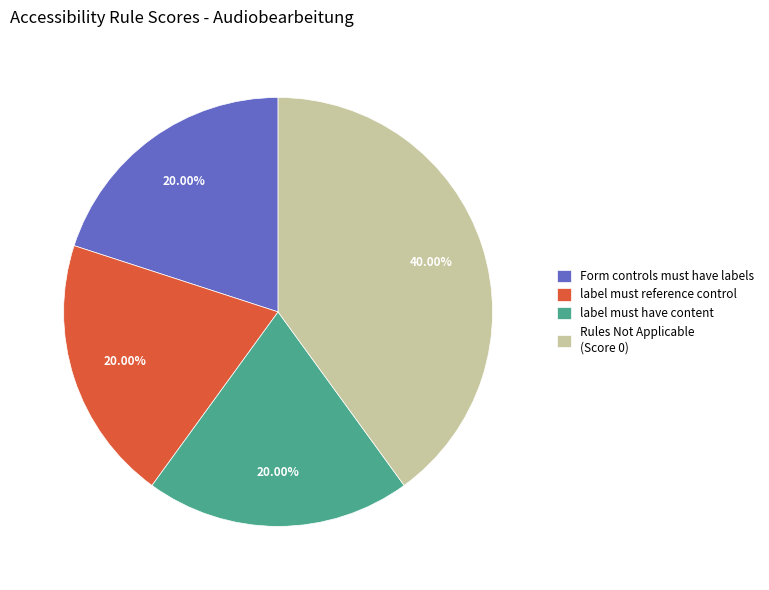

Is there a majority slice in this chart?

No